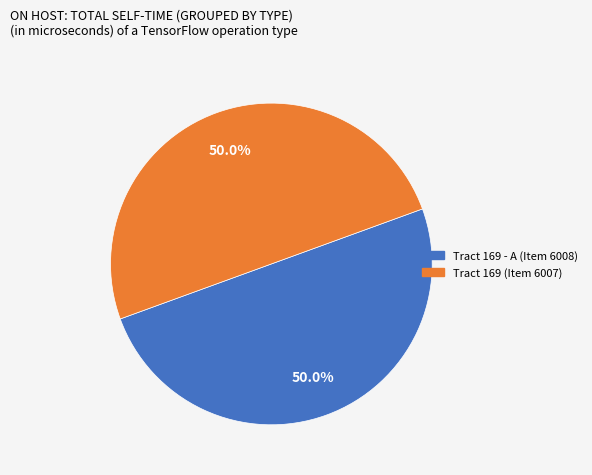

What percentage is the Tract 169 (Item 6007) slice, to the nearest percent?

50%